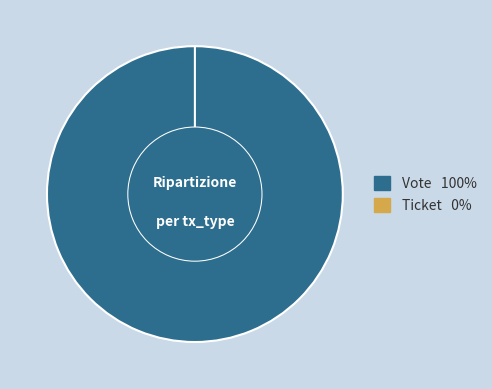

How much of the chart is everything except Ticket?

100.0%